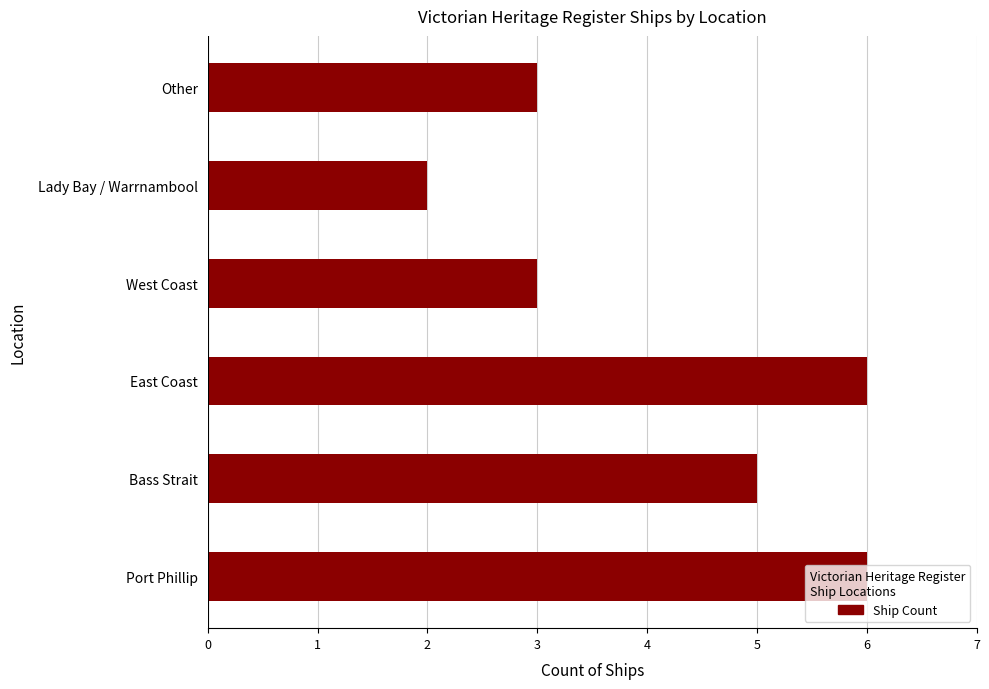

Which has a higher value, Lady Bay / Warrnambool or East Coast?

East Coast